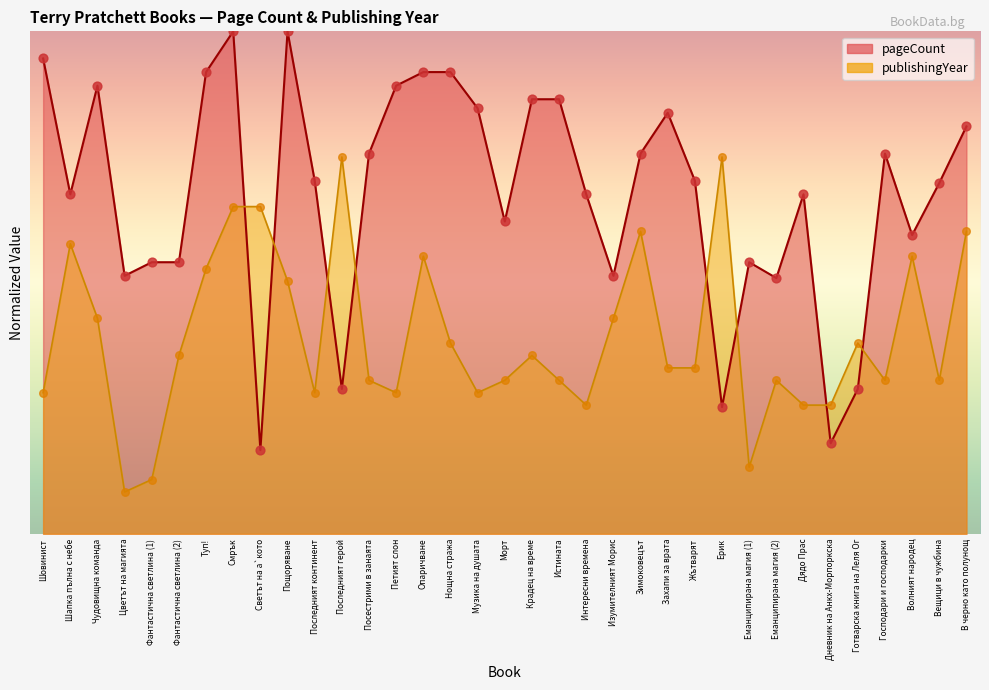

At how many categories does at least one series exceed 26?

33